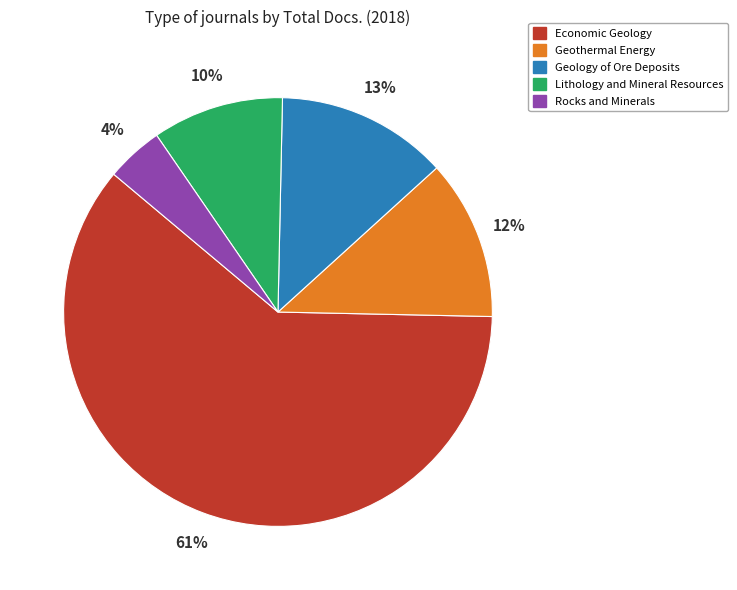

Do Rocks and Minerals and Geology of Ore Deposits together represent more than half of the pie?

No